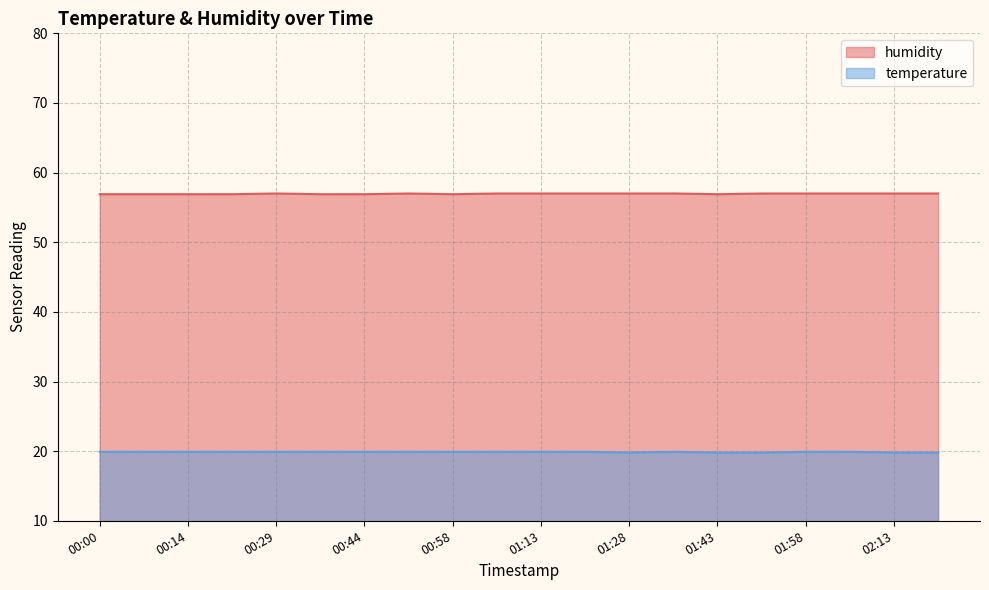

Reading right to left, transcribe all the data shown in this chart.

humidity: 57.0	57.0	57.0	57.0	57.0	56.9	57.0	57.0	57.0	57.0	57.0	56.9	57.0	56.9	56.9	57.0	56.9	56.9	56.9	56.9
temperature: 19.8	19.8	19.9	19.9	19.8	19.8	19.9	19.8	19.9	19.9	19.9	19.9	19.9	19.9	19.9	19.9	19.9	19.9	19.9	19.9